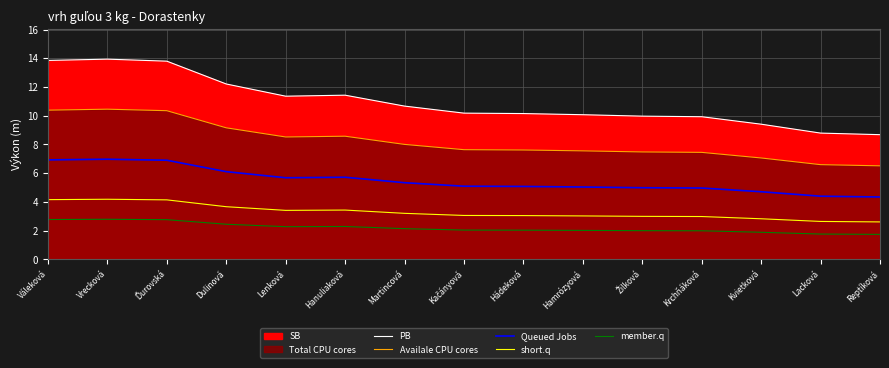

The PB series shows 14.8 at Kvietková. True or false?

False